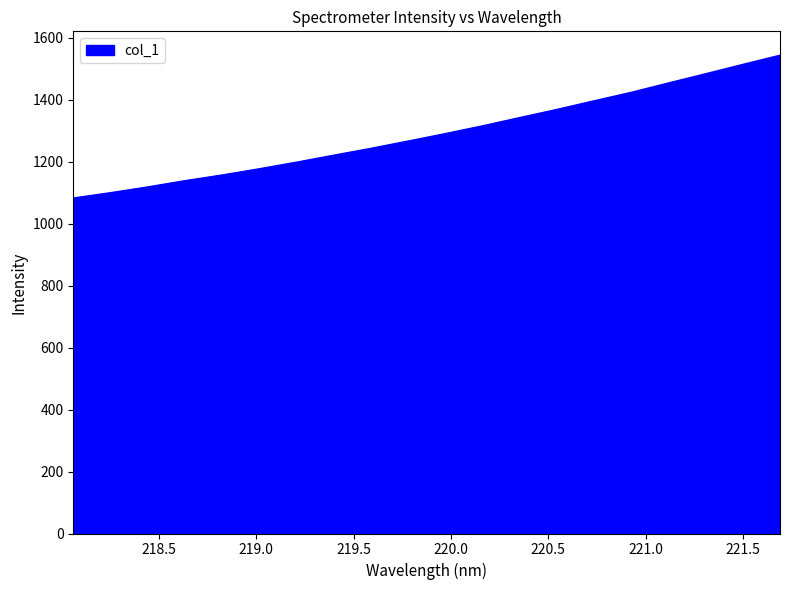

What is the smallest value displayed?

1083.1